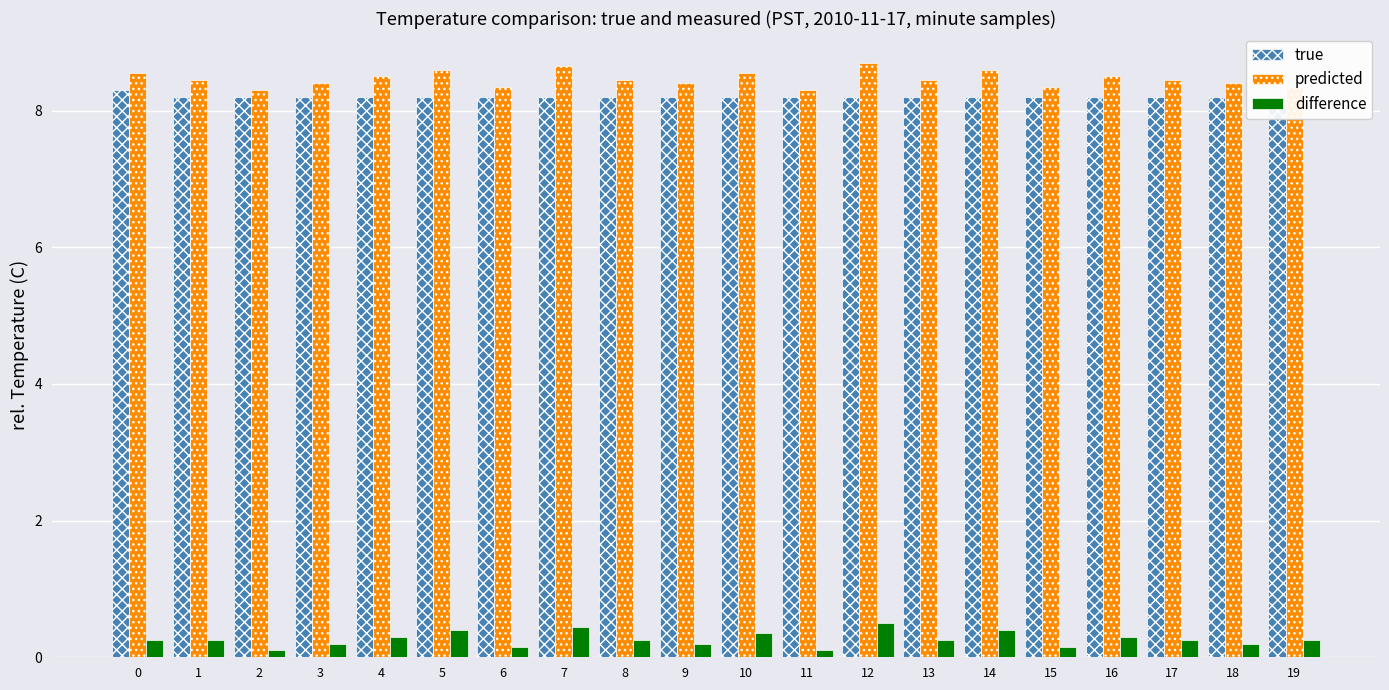

What are all the series names shown in the legend?

true, predicted, difference